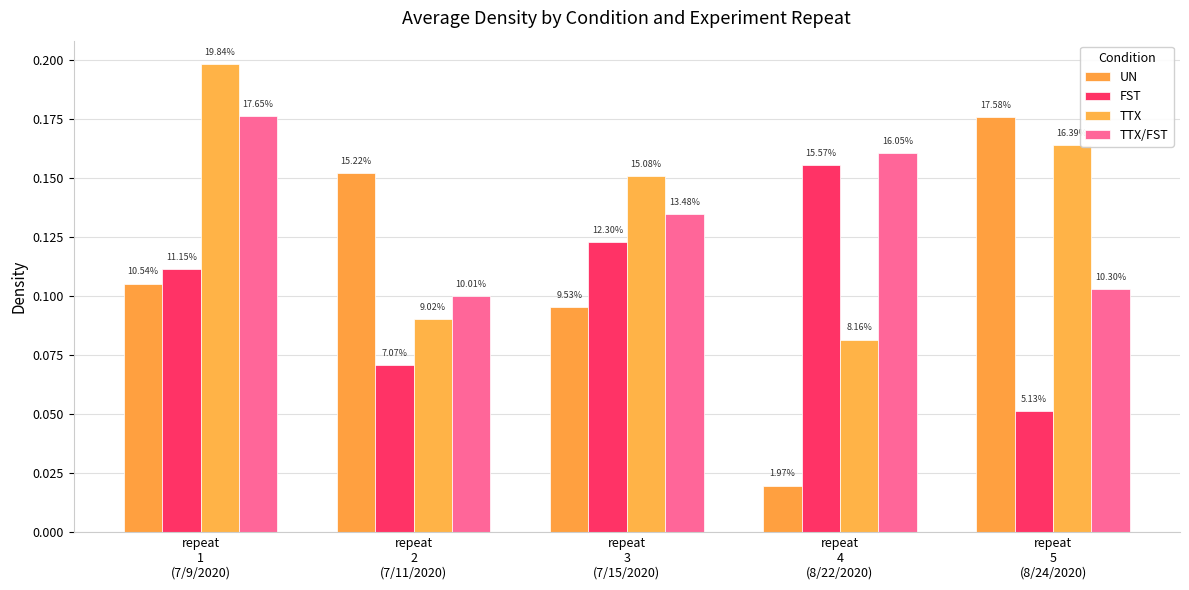

How many groups of bars are there?

5